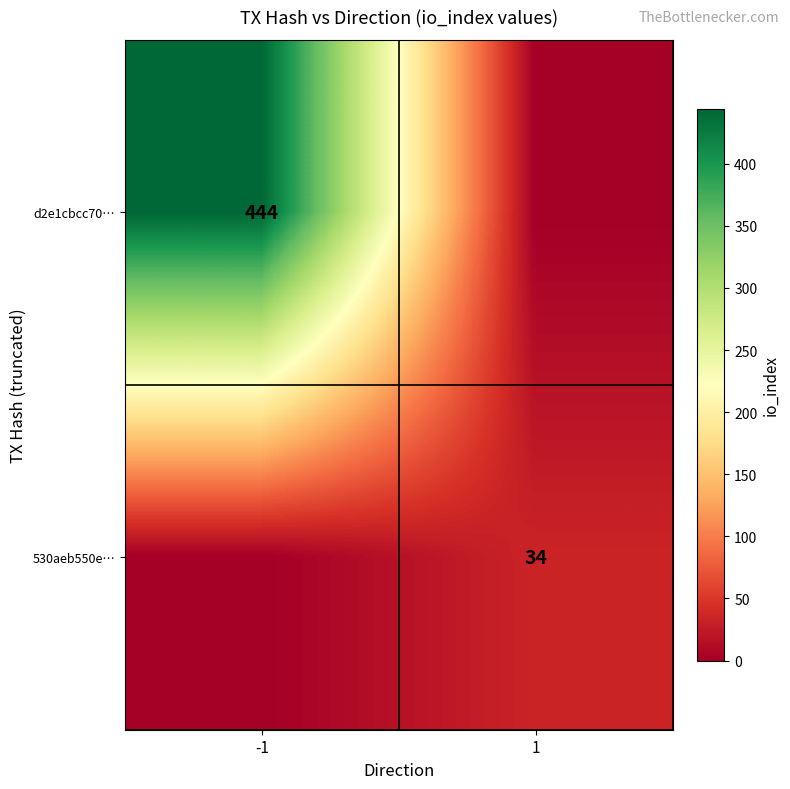

Is it true that d2e1cbcc70… equals 578 at -1?

False